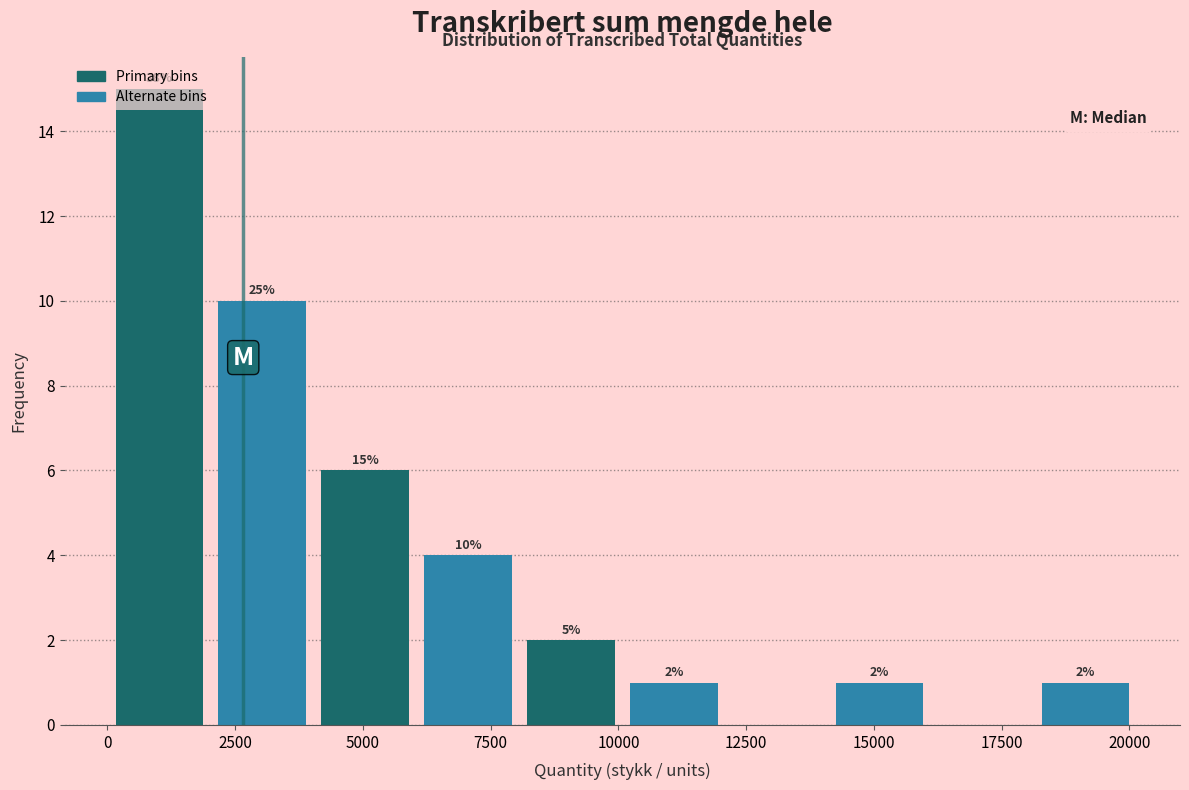

Which range on the x-axis has the tallest bar?

0 to 2000